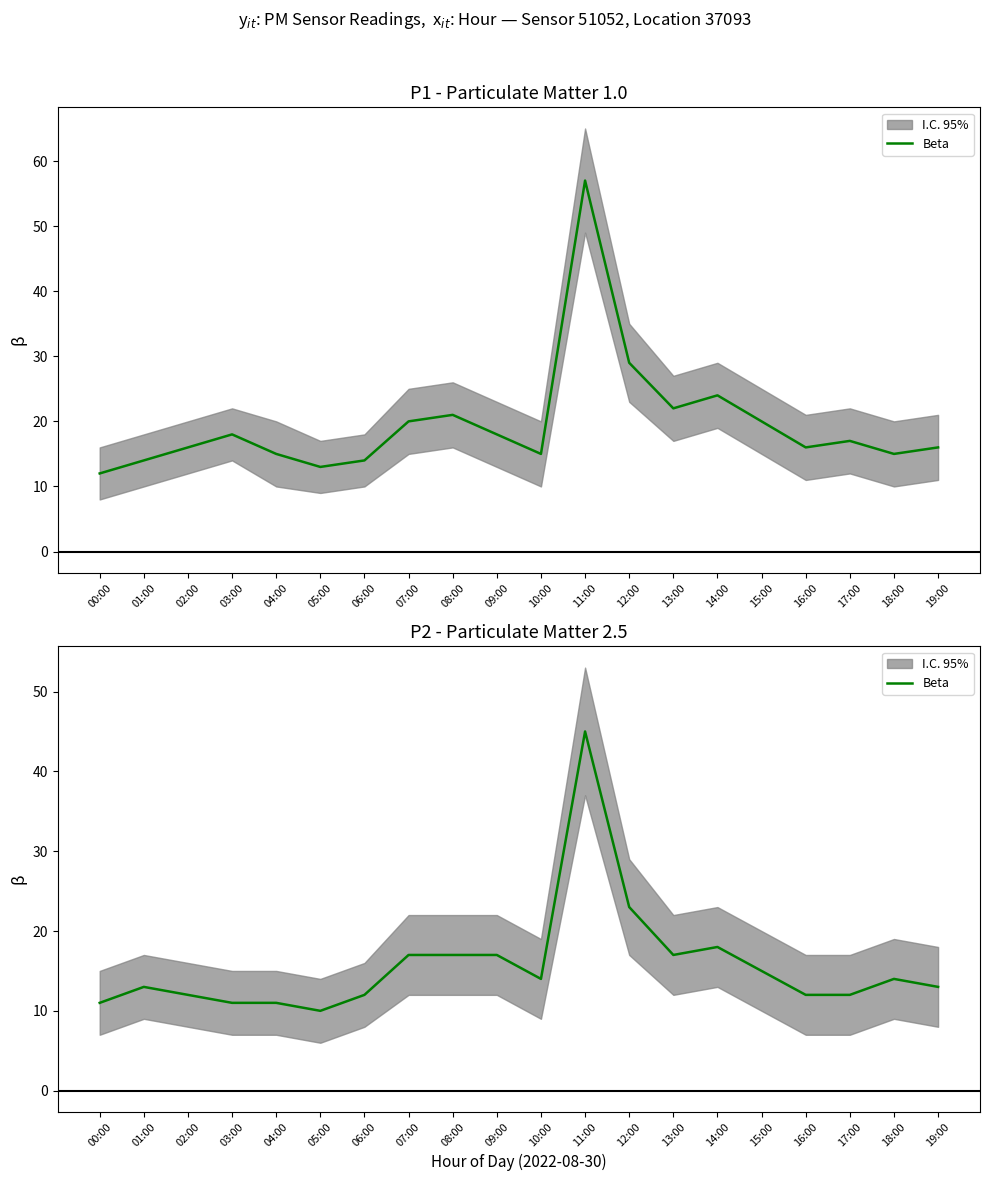

What is the change in value from 17:00 to 19:00?

+1